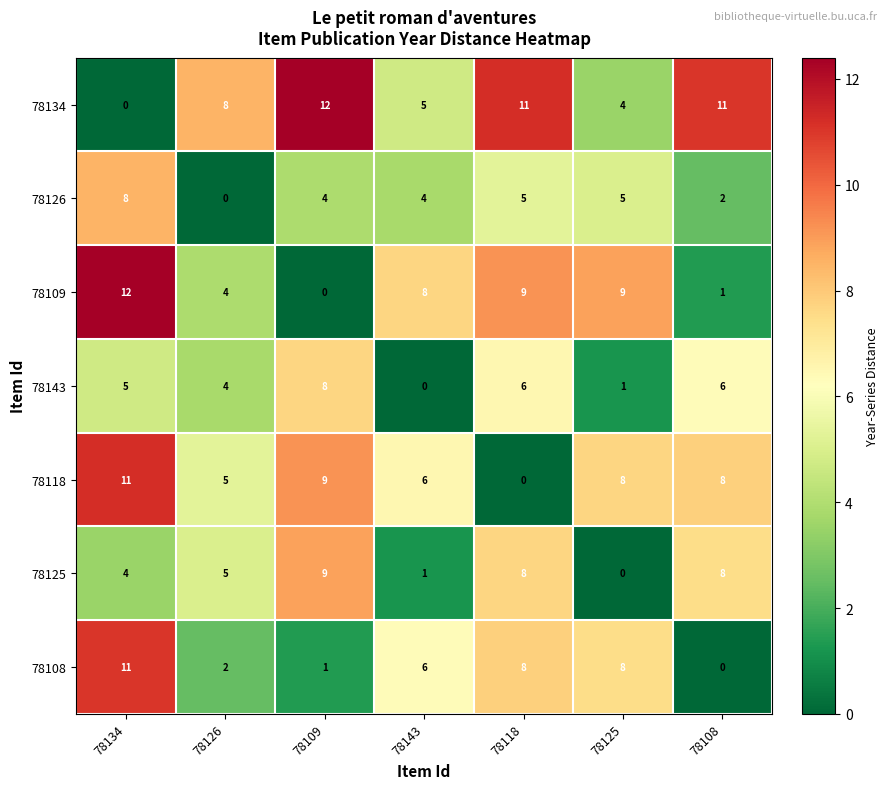

What is the maximum value shown in the chart?

12